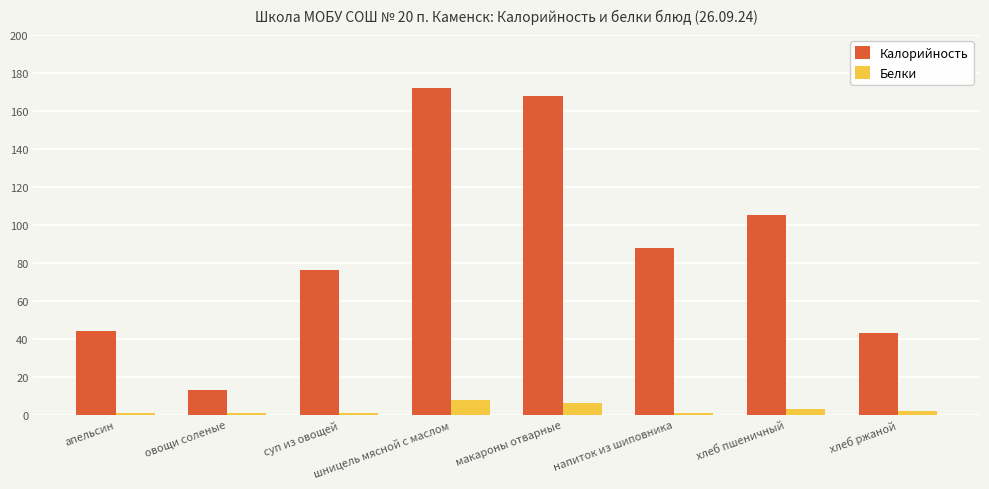

The Белки series shows 2.0 at хлеб ржаной. True or false?

True